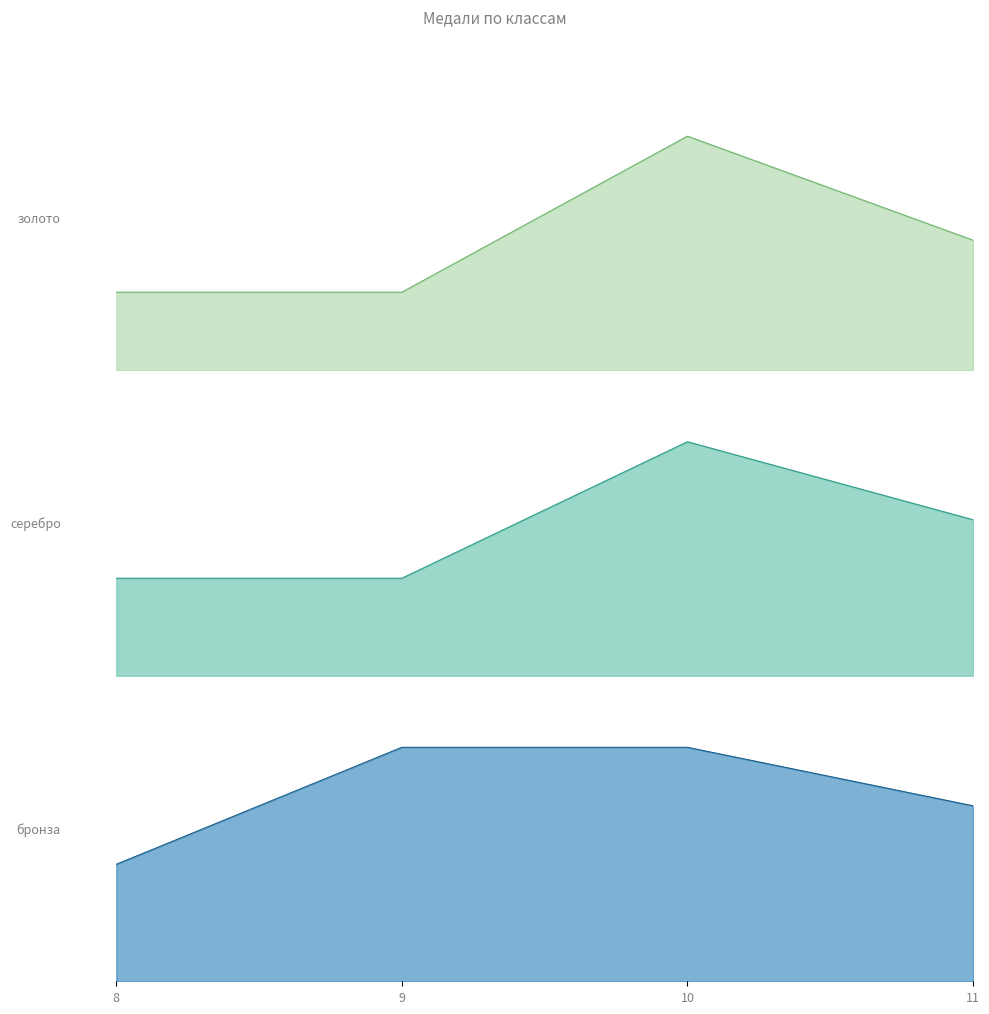

Between 10 and 11, which series saw the biggest shift?

золото